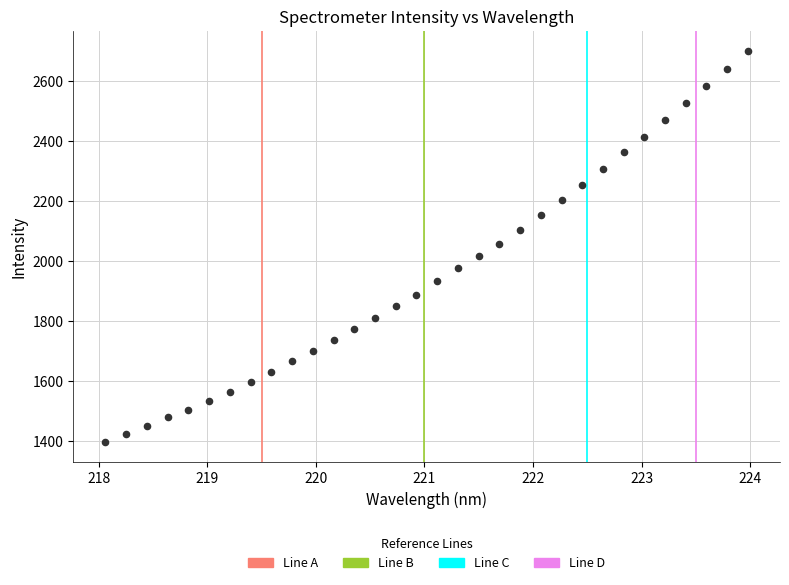

What is the range of Y values (max minus min)?

1306.8